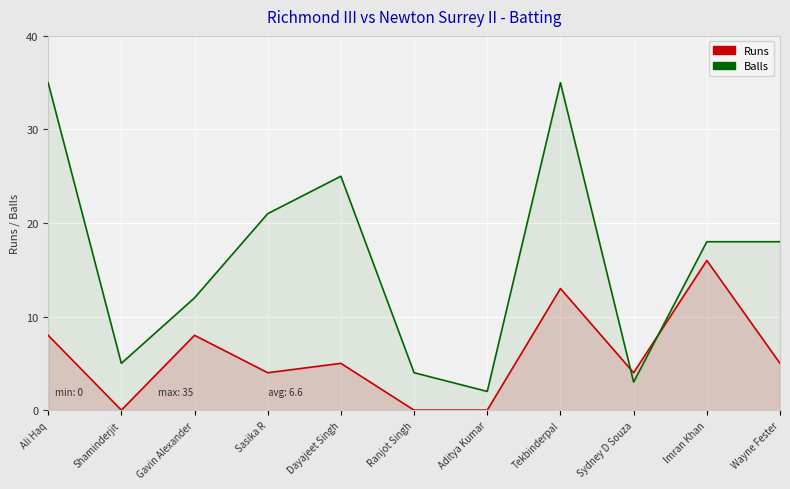

Which category has the lowest value in the Richmond III Balls series?

Aditya Kumar